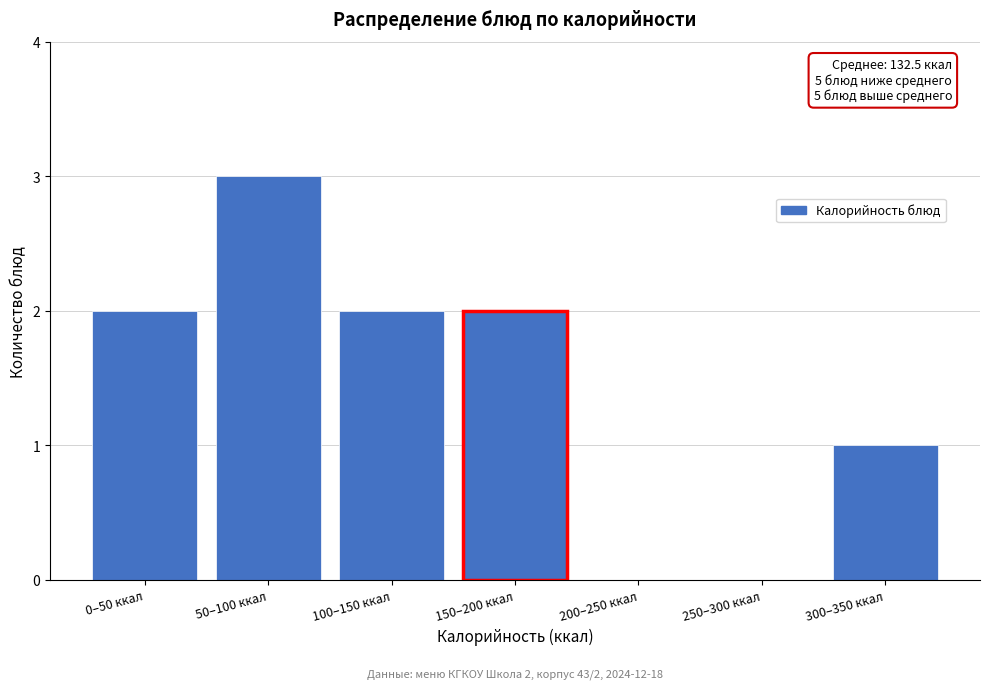

Reading left to right, transcribe all the data shown in this chart.

0–50 ккал=2	50–100 ккал=3	100–150 ккал=2	150–200 ккал=2	200–250 ккал=0	250–300 ккал=0	300–350 ккал=1